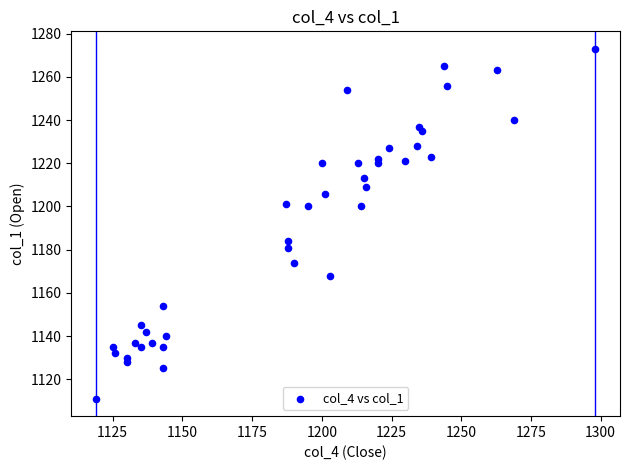

What is the range of Y values (max minus min)?

162